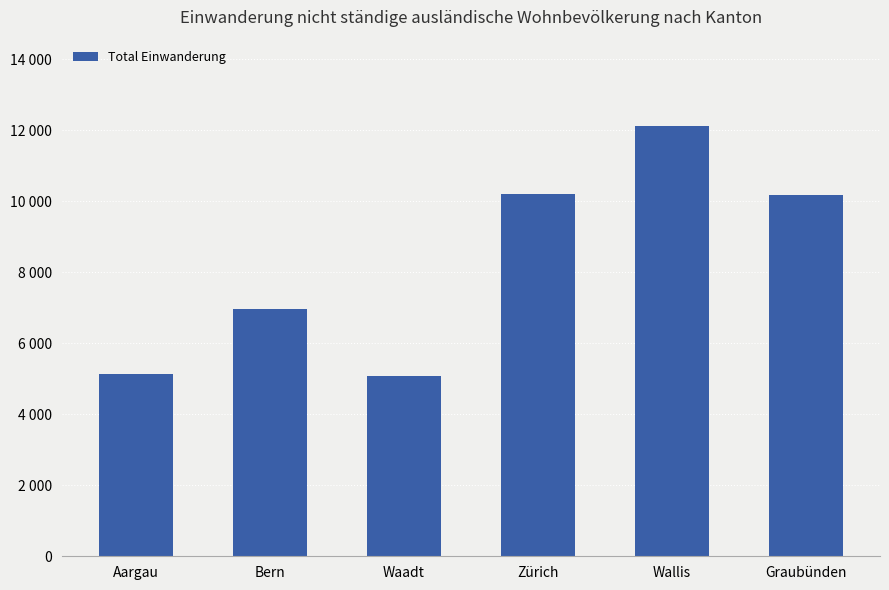

Reading right to left, list all the values displayed in this chart.

10165	12126	10204	5084	6975	5129